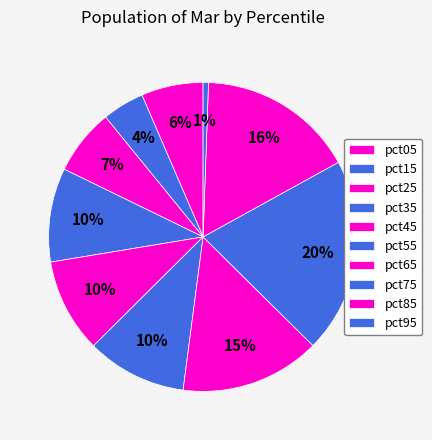

How many segments does this pie chart have?

10